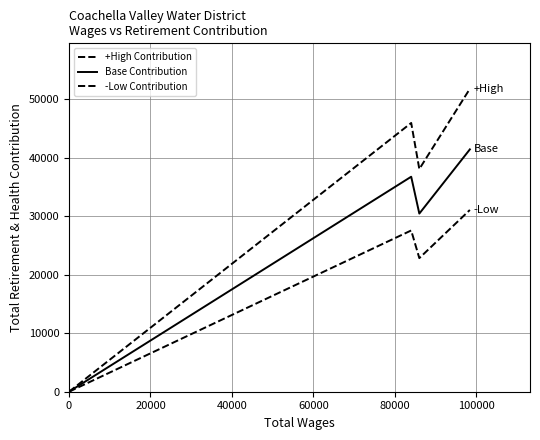

Is this an area chart (filled region under the line)?

No